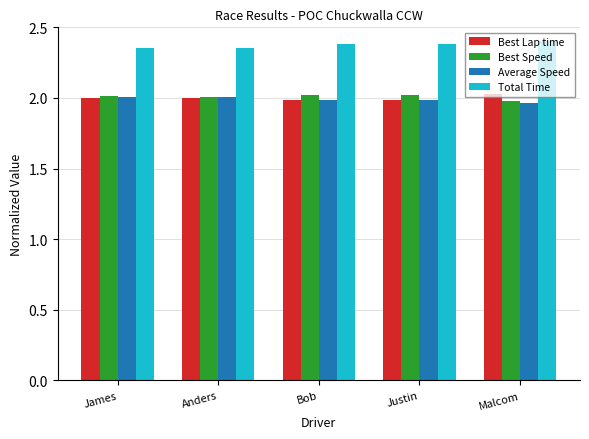

What is the sum of the Average Speed values at Malcom and James?

4.0